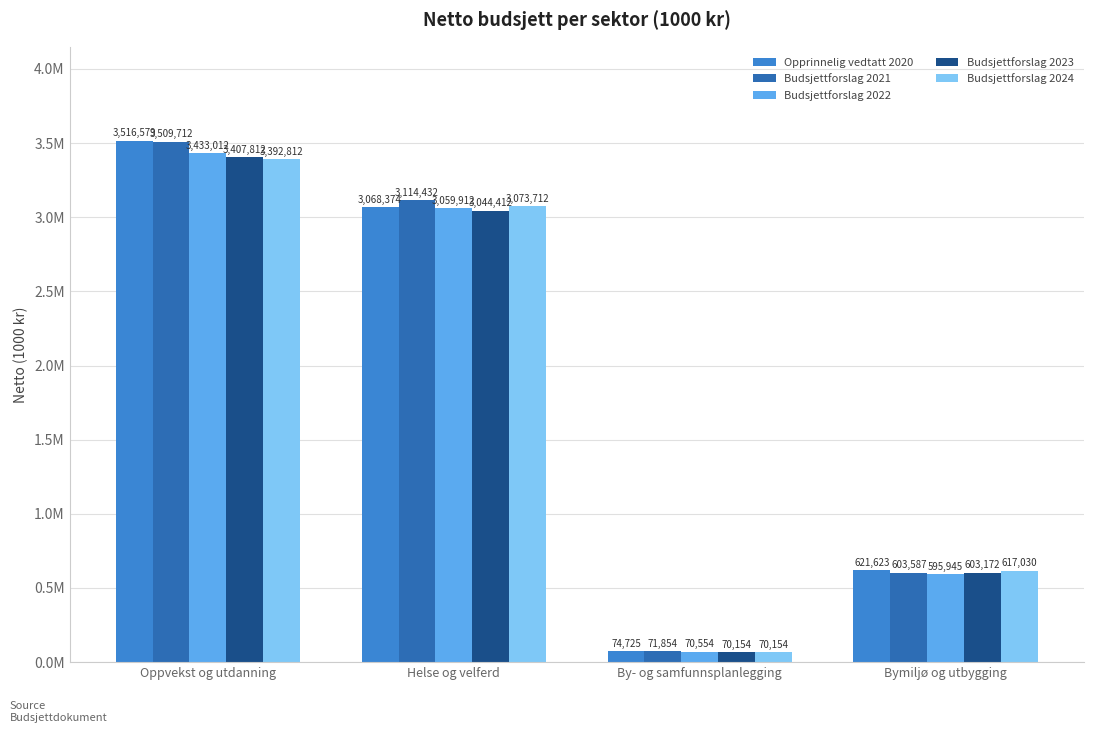

List the labels in order of Budsjettforslag 2024 value, smallest first.

By- og samfunnsplanlegging, Bymiljø og utbygging, Helse og velferd, Oppvekst og utdanning